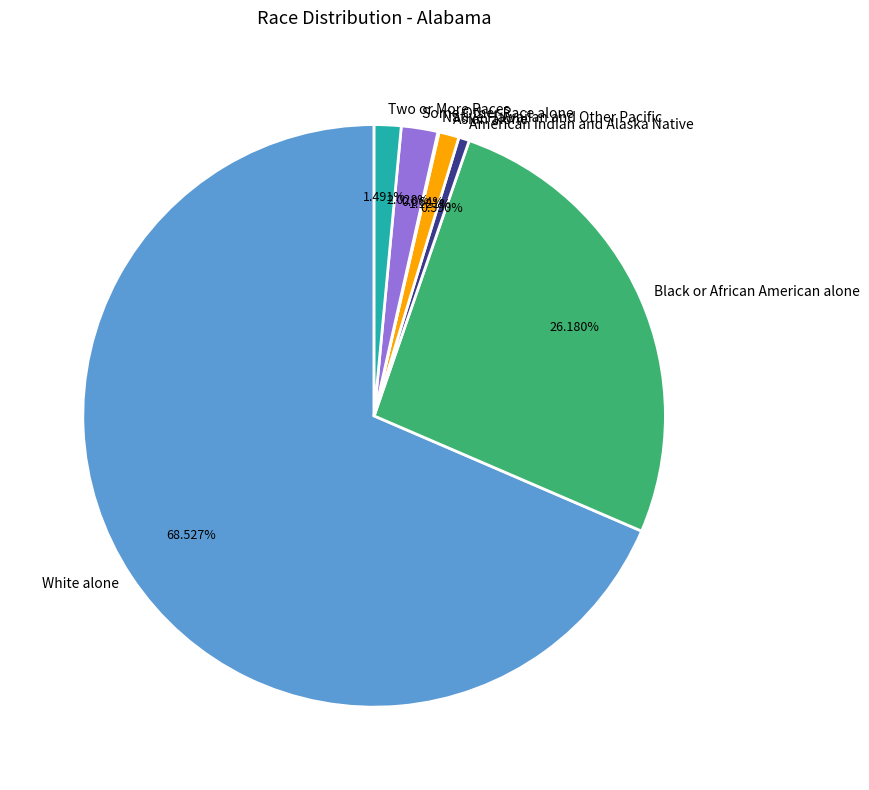

Combined, do Asian alone and Black or African American alone account for over 50%?

No